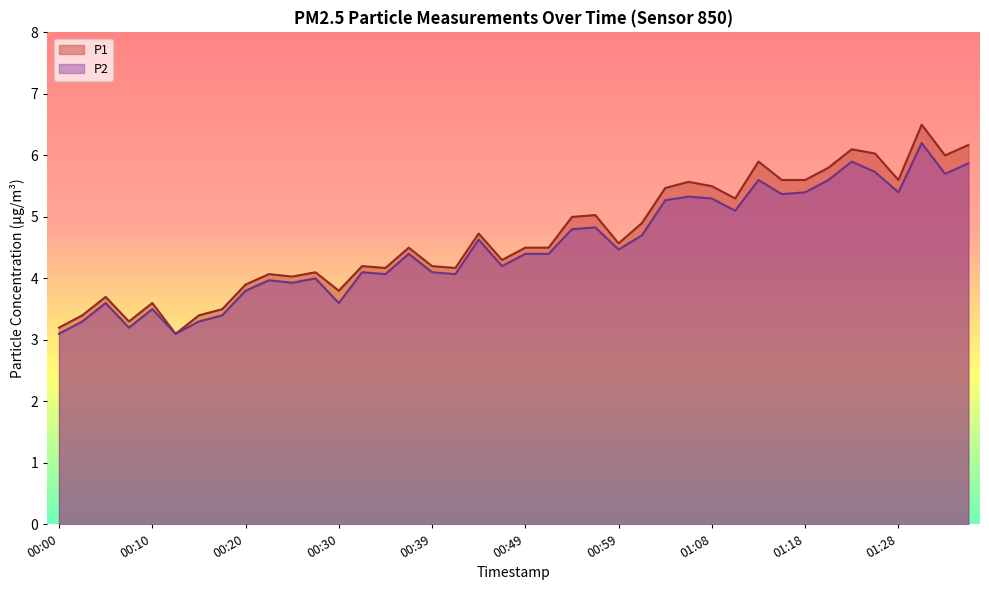

Reading left to right, list all the values displayed in this chart.

P1: 00:00=3.2	00:02=3.4	00:05=3.7	00:07=3.3	00:10=3.6	00:12=3.1	00:15=3.4	00:17=3.5	00:20=3.9	00:22=4.1	00:25=4.0	00:27=4.1	00:30=3.8	00:32=4.2	00:34=4.2	00:37=4.5	00:39=4.2	00:42=4.2	00:44=4.7	00:47=4.3	00:49=4.5	00:51=4.5	00:54=5.0	00:56=5.0	00:59=4.6	01:01=4.9	01:04=5.5	01:06=5.6	01:08=5.5	01:11=5.3	01:13=5.9	01:16=5.6	01:18=5.6	01:21=5.8	01:23=6.1	01:26=6.0	01:28=5.6	01:30=6.5	01:33=6.0	01:35=6.2
P2: 00:00=3.1	00:02=3.3	00:05=3.6	00:07=3.2	00:10=3.5	00:12=3.1	00:15=3.3	00:17=3.4	00:20=3.8	00:22=4.0	00:25=3.9	00:27=4.0	00:30=3.6	00:32=4.1	00:34=4.1	00:37=4.4	00:39=4.1	00:42=4.1	00:44=4.6	00:47=4.2	00:49=4.4	00:51=4.4	00:54=4.8	00:56=4.8	00:59=4.5	01:01=4.7	01:04=5.3	01:06=5.3	01:08=5.3	01:11=5.1	01:13=5.6	01:16=5.4	01:18=5.4	01:21=5.6	01:23=5.9	01:26=5.7	01:28=5.4	01:30=6.2	01:33=5.7	01:35=5.9